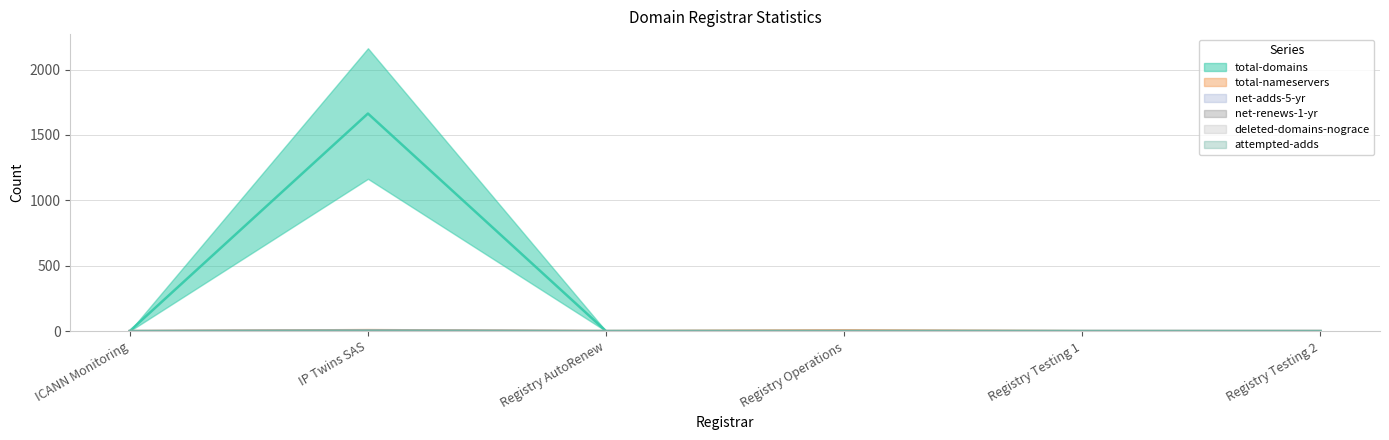

True or false: net-adds-5-yr has a value of 0 at ICANN Monitoring.

True